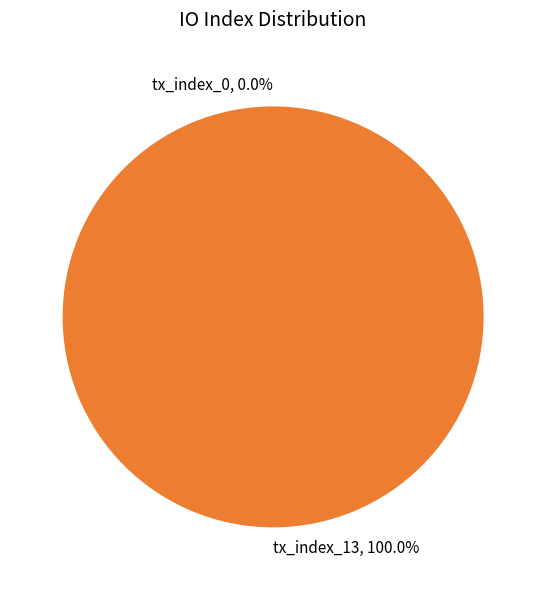

What is the smallest slice in the pie chart?

tx_index_0